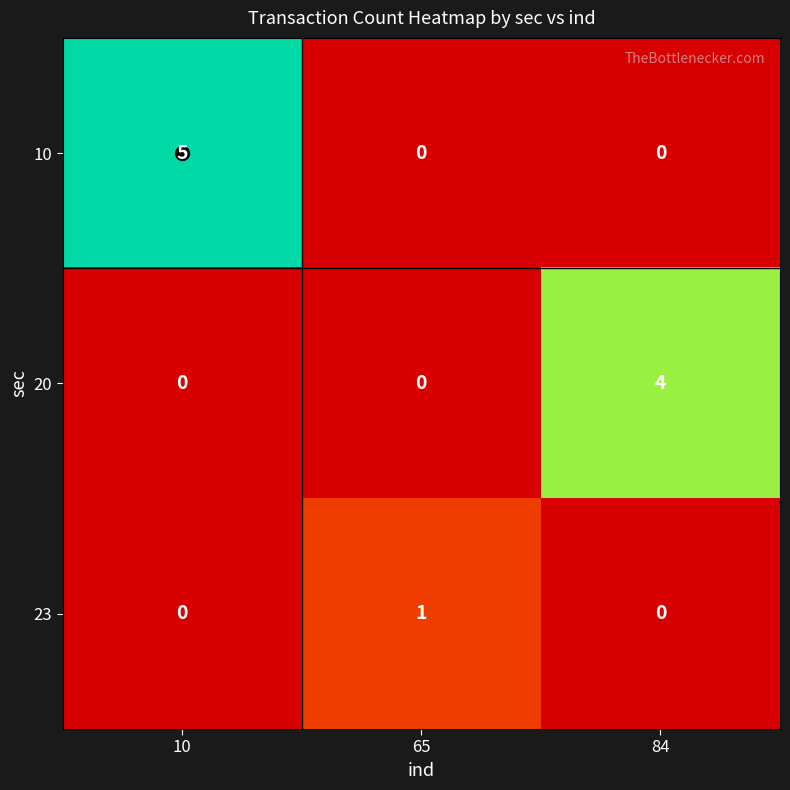

Which series has the widest spread of values?

10